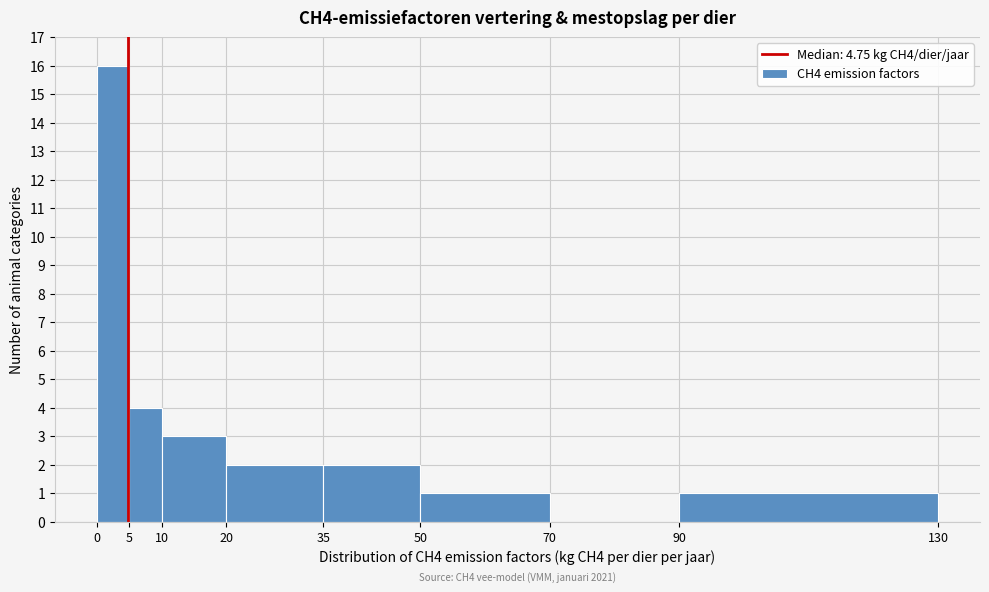

Over which range of the x-axis is the bar tallest?

0 to 5